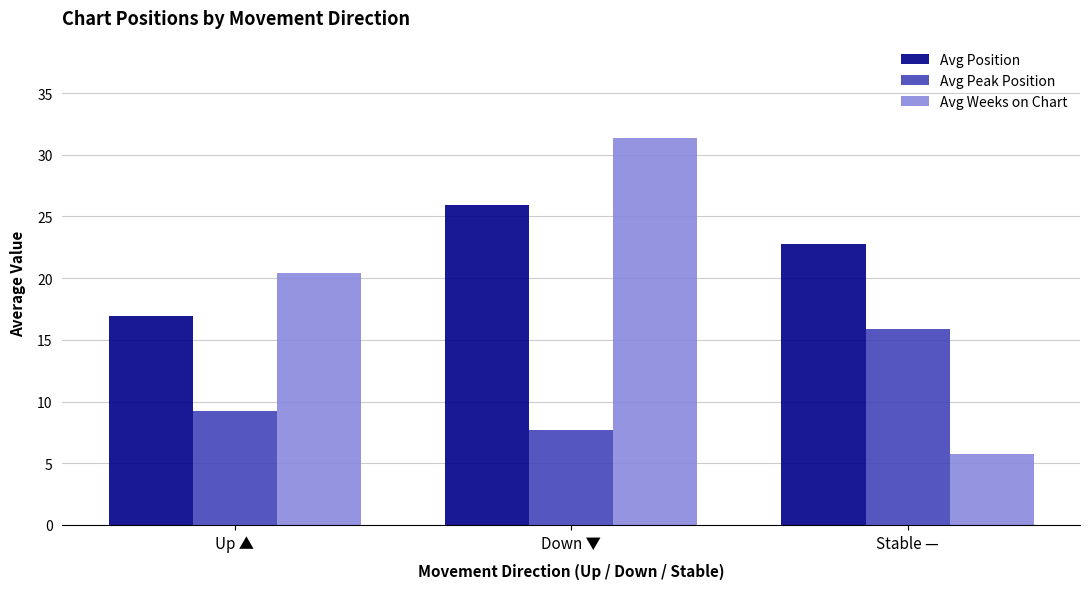

Rank the series at Down ▼ from highest to lowest value.

Avg Weeks on Chart, Avg Position, Avg Peak Position